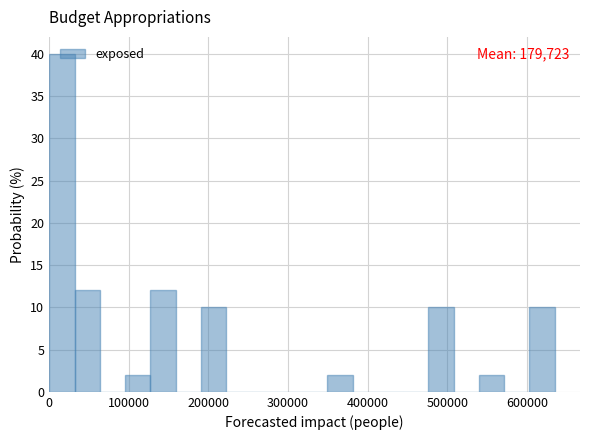

Around what value on the x-axis is the tallest bar? Give the approximate position of its centre, as read against the axis.

20000